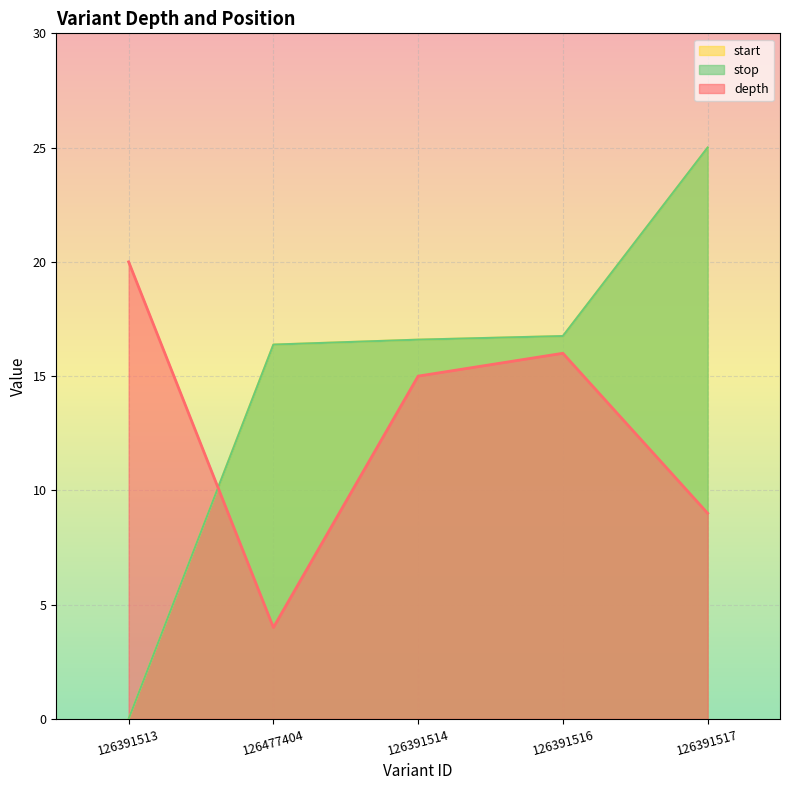

Reading left to right, transcribe all the data shown in this chart.

depth: 20.0	4.0	15.0	16.0	9.0
start: 0.0	16.4	16.6	16.8	25.0
stop: 0.0	16.4	16.6	16.8	25.0